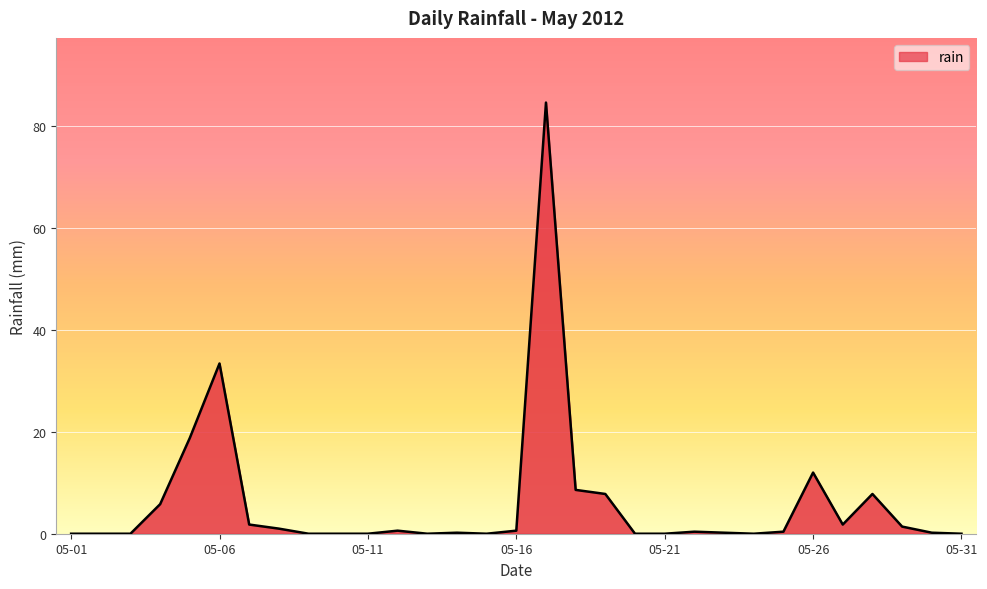

What is the difference between the maximum and minimum values?

84.6